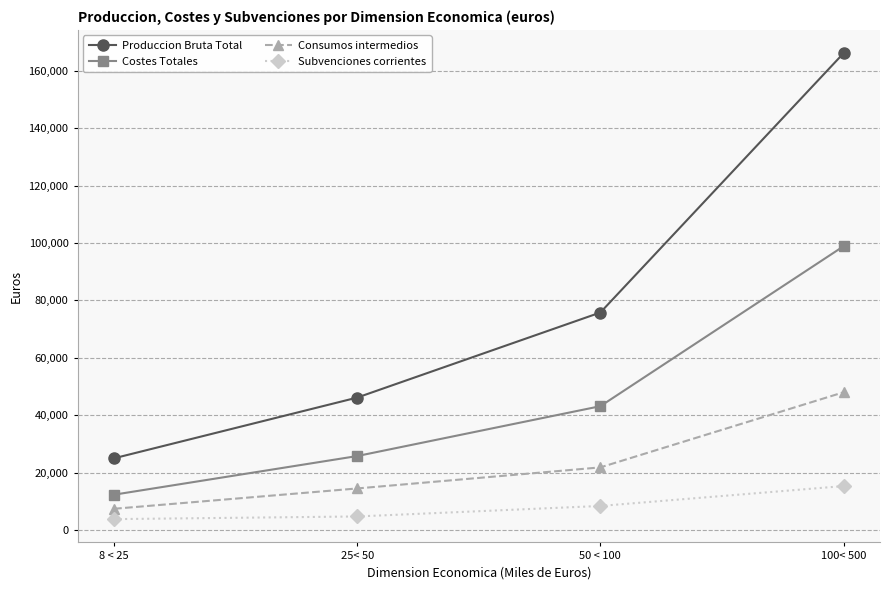

How many data points does each series have?

4